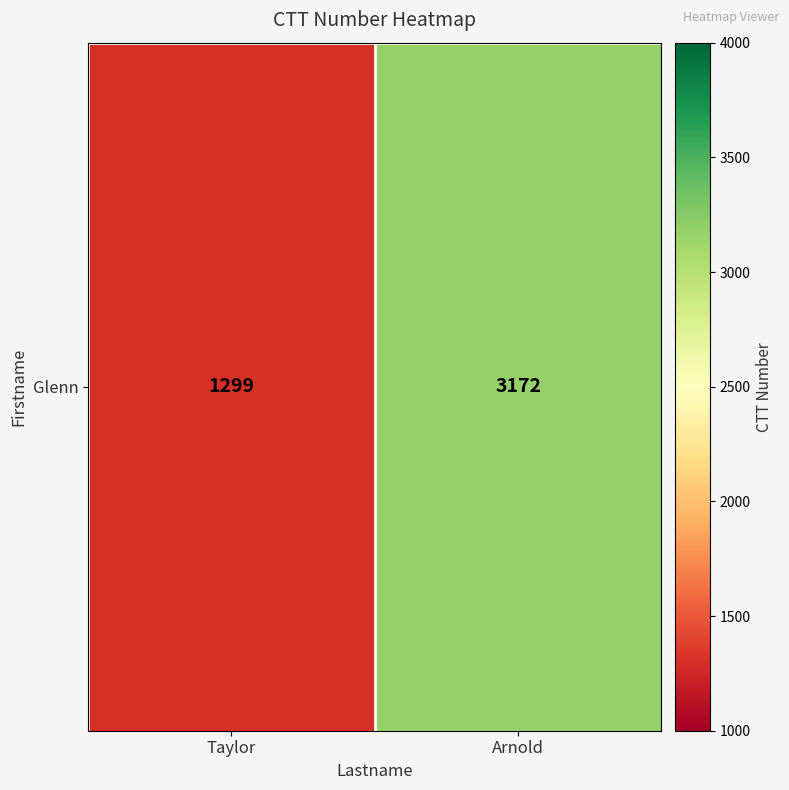

What is the maximum value shown in the chart?

3172